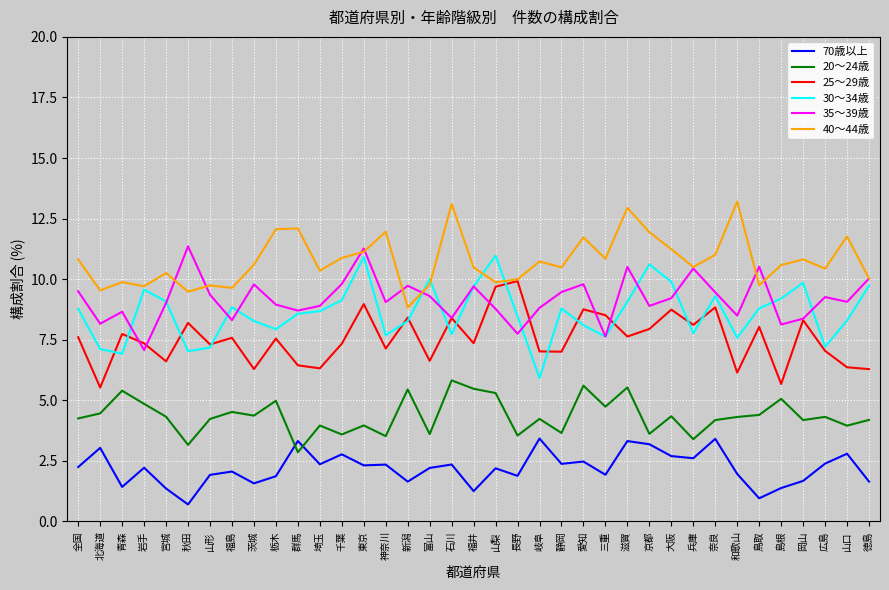

What is the highest value of the 40～44歳 series?

13.2